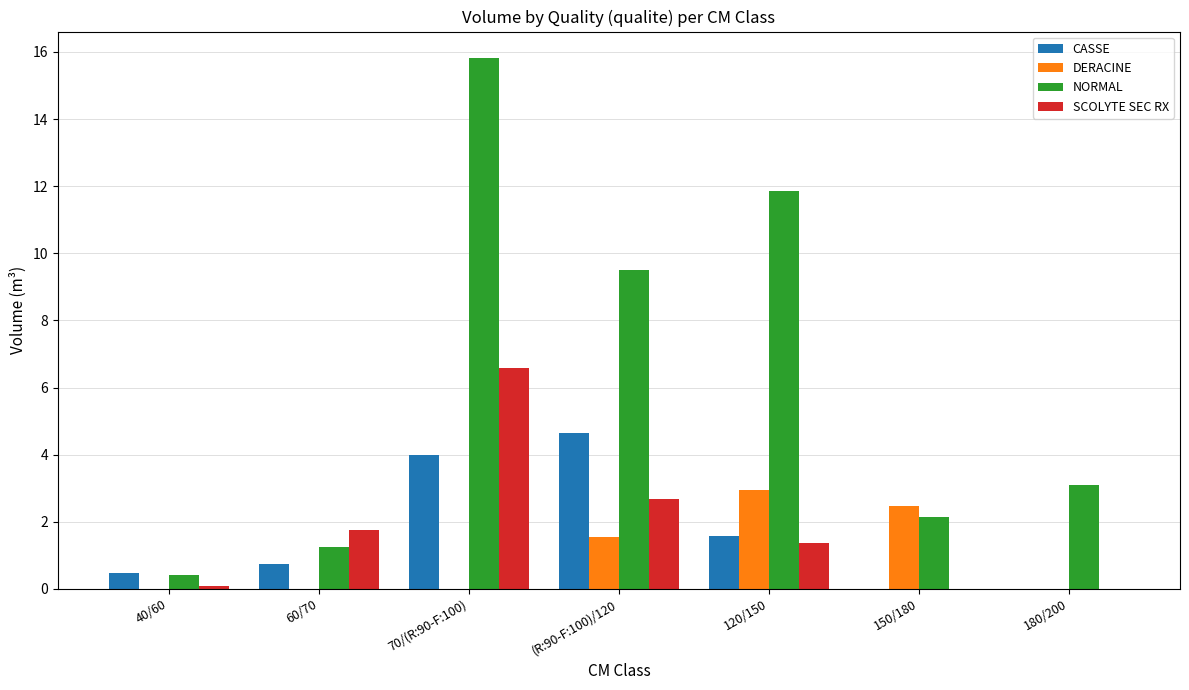

The value of CASSE at 60/70 is 0.7. True or false?

True